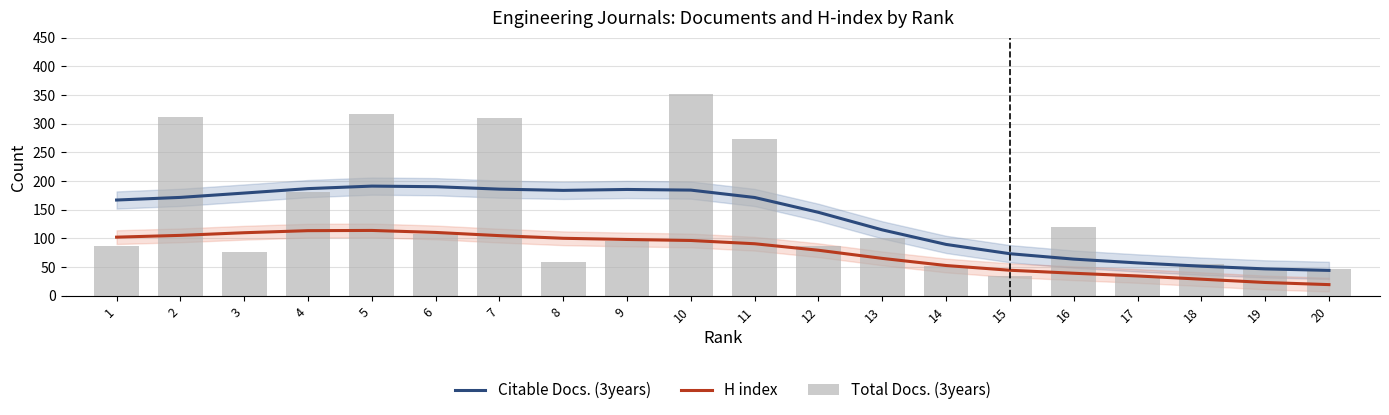

Reading right to left, list all the values displayed in this chart.

Citable Docs. (3years): 20=44.1	19=46.7	18=51.4	17=57.2	16=63.8	15=73.2	14=89.4	13=114.7	12=145.3	11=171.3	10=184.1	9=185.3	8=183.7	7=185.8	6=190.1	5=191.1	4=186.7	3=179.0	2=171.4	1=166.8
H index: 20=19.3	19=23.0	18=28.8	17=34.4	16=39.1	15=44.3	14=52.6	13=65.0	12=79.2	11=90.6	10=96.3	9=98.0	8=100.1	7=104.7	6=110.3	5=113.8	4=113.4	3=109.8	2=105.2	1=102.1
Total Docs. (3years): 20=47.0	19=47.0	18=55.0	17=35.0	16=120.0	15=35.0	14=51.0	13=101.0	12=86.0	11=273.0	10=352.0	9=96.0	8=59.0	7=310.0	6=107.0	5=316.0	4=180.0	3=77.0	2=311.0	1=87.0